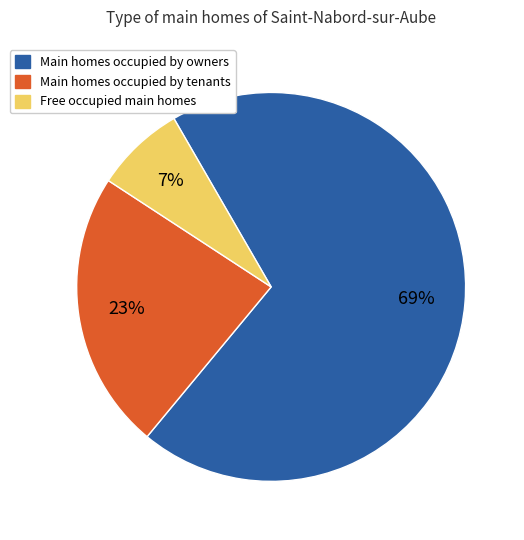

To the nearest percent, what is the average slice percentage?

33%